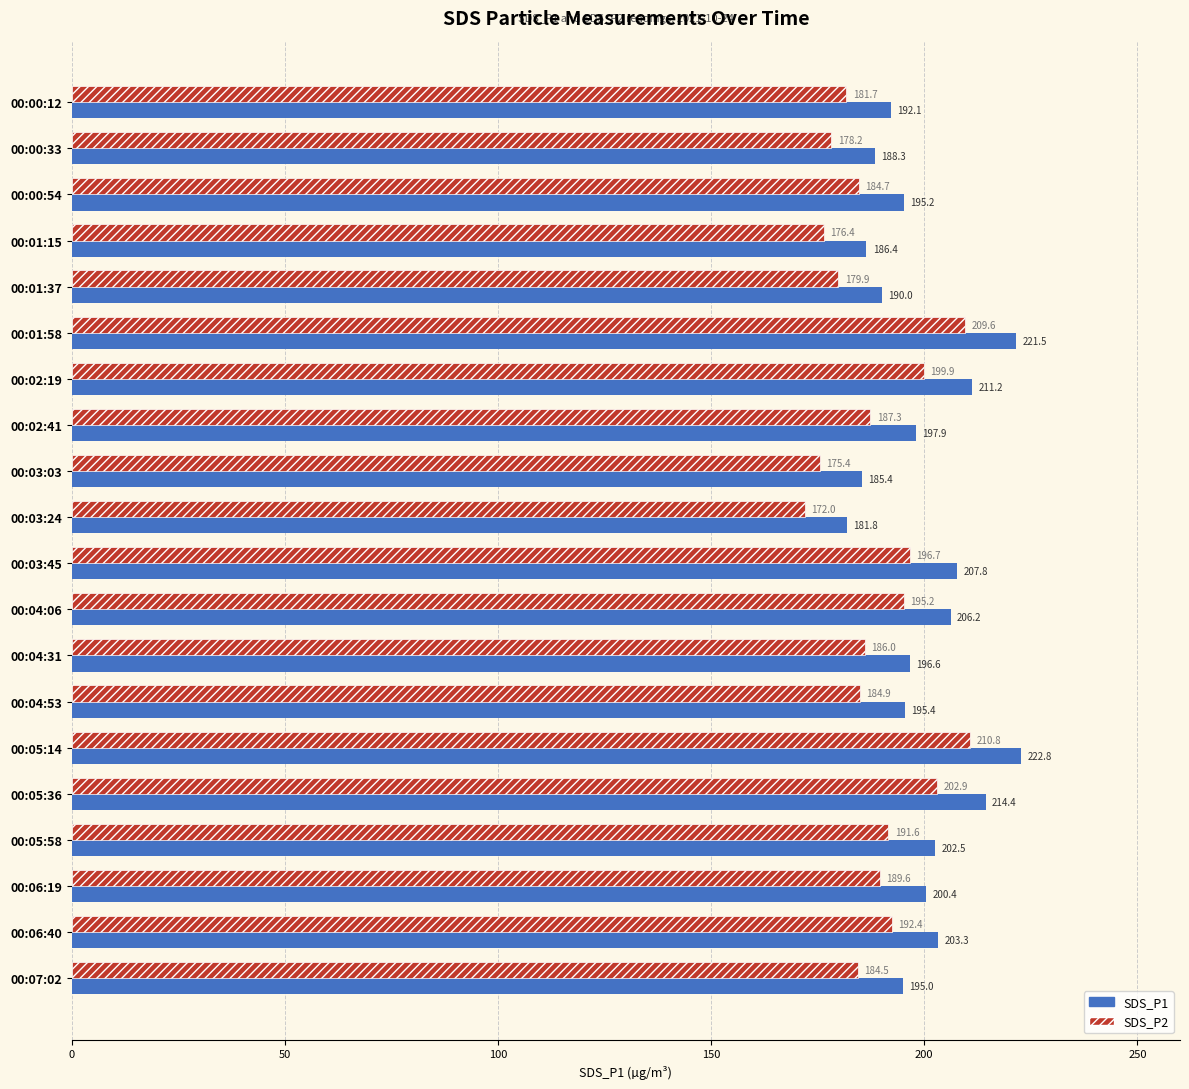

List the labels in order of SDS_P1 value, largest first.

00:05:14, 00:01:58, 00:05:36, 00:02:19, 00:03:45, 00:04:06, 00:06:40, 00:05:58, 00:06:19, 00:02:41, 00:04:31, 00:04:53, 00:00:54, 00:07:02, 00:00:12, 00:01:37, 00:00:33, 00:01:15, 00:03:03, 00:03:24